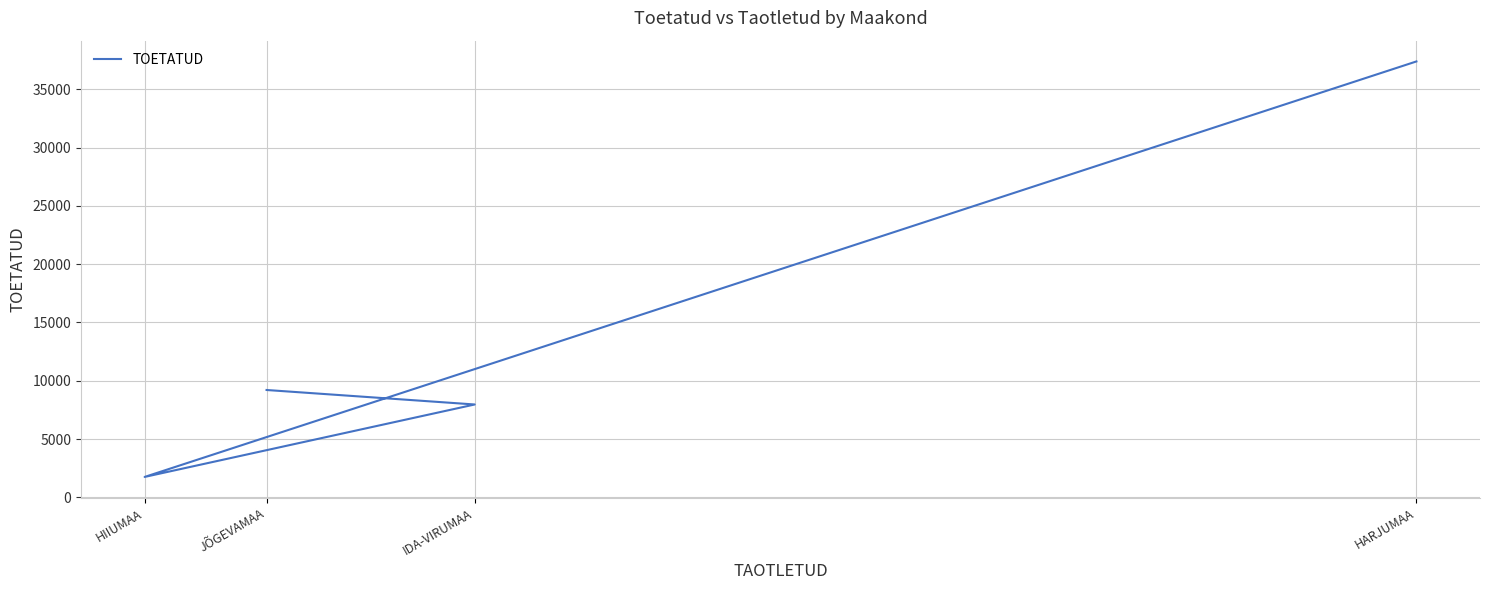

What is the value of the 3rd point from the left?

7968.0